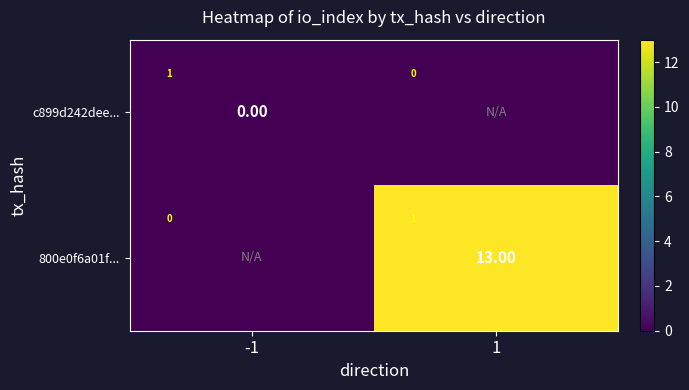

Rank the series by their average value, from lowest to highest.

c899d242dee..., 800e0f6a01f...